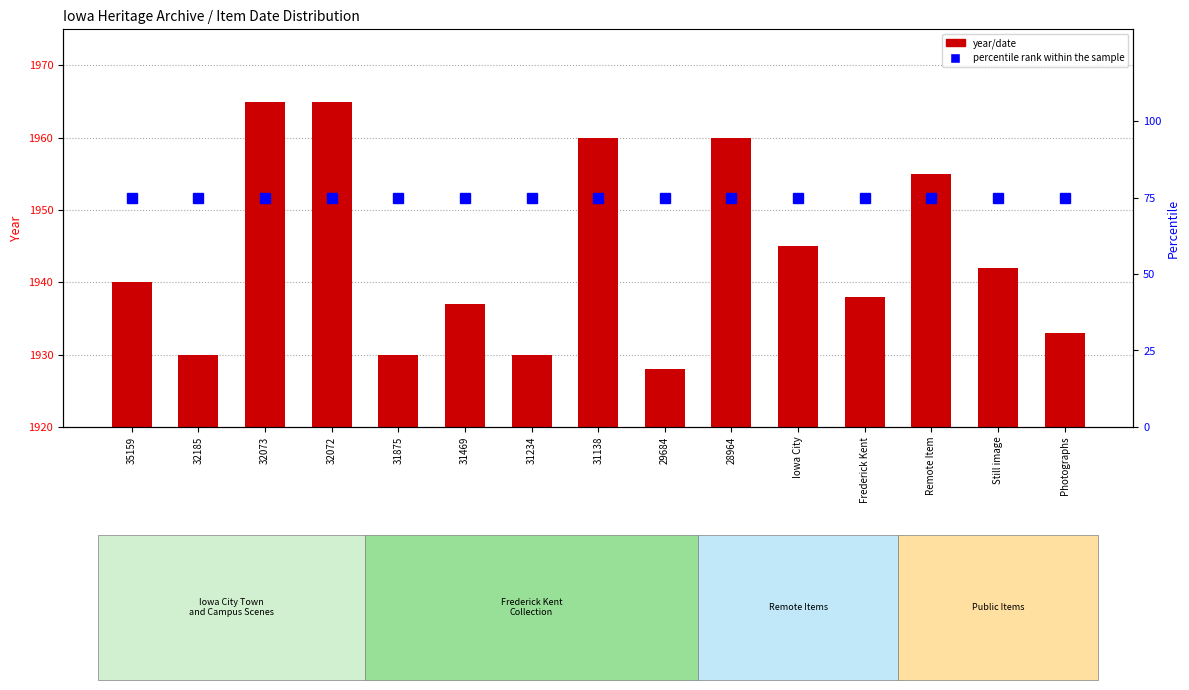

What is the spread (max minus min) of values at 28964?

1885